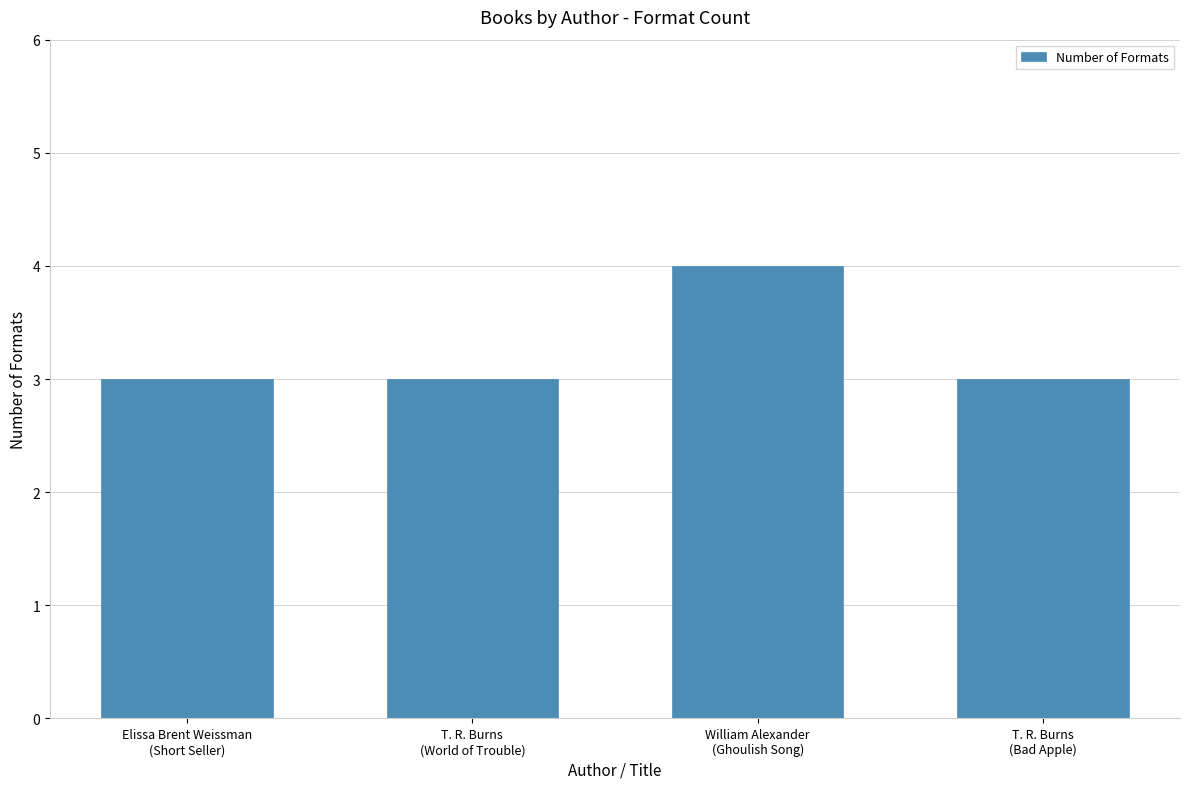

What is the average value?

3